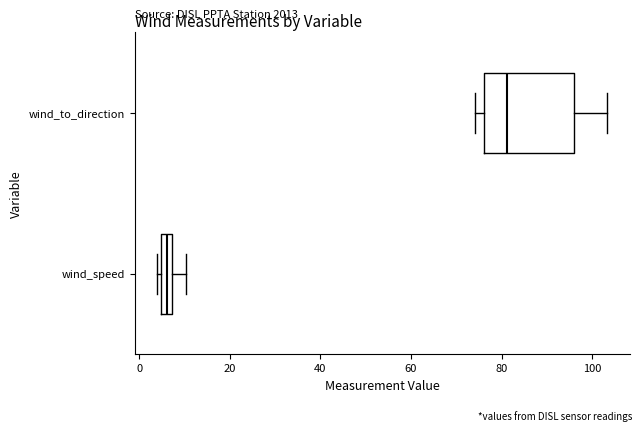

Which box is the widest, from its left edge to its right edge?

wind_to_direction